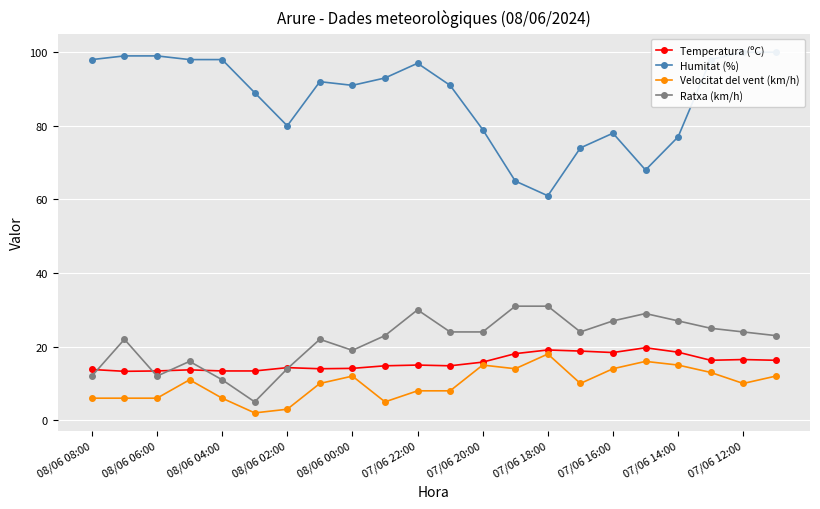

What is the sum of the Ratxa (km/h) values at 07/06 12:00 and 08/06 00:00?

43.0